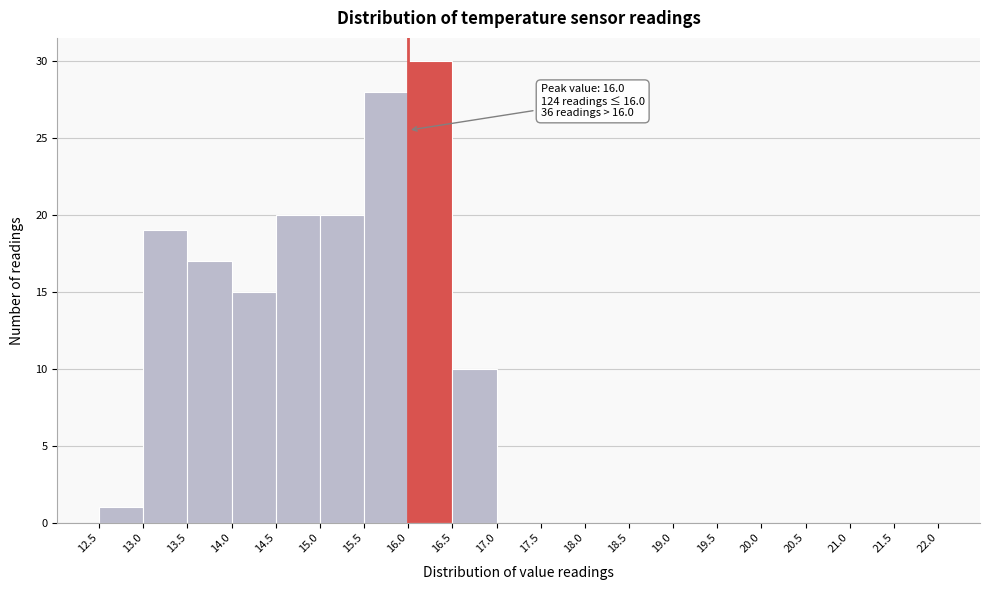

Over which range of the x-axis is the bar tallest?

16.0 to 16.5